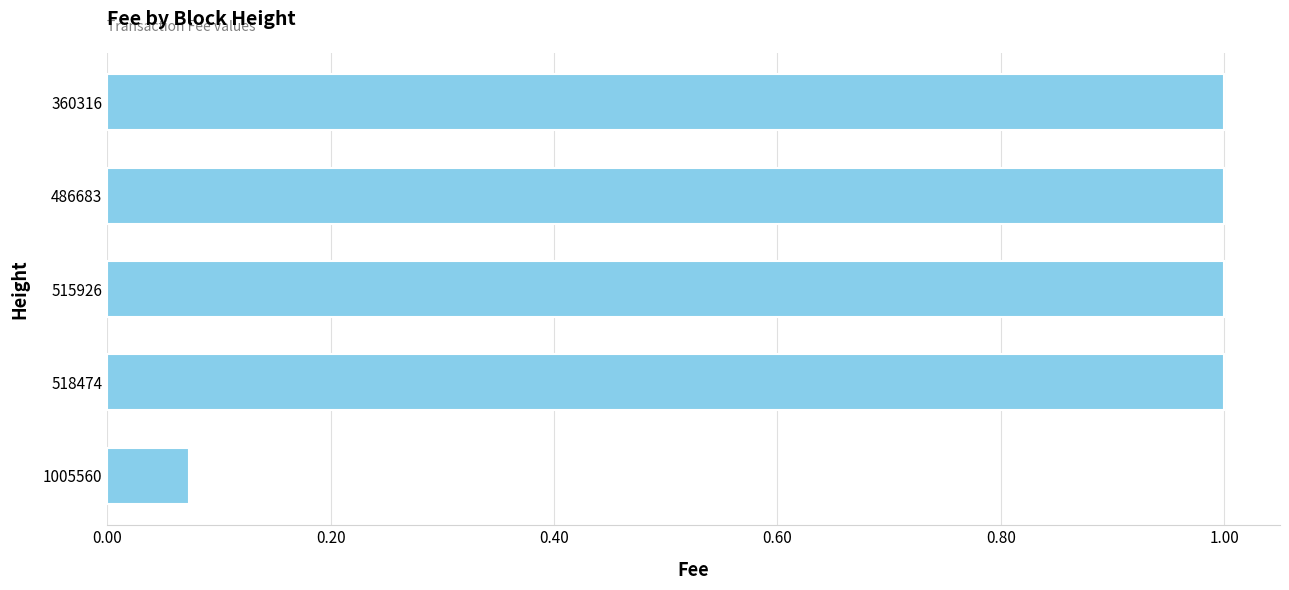

What is the difference between the values at 486683 and 1005560?

0.9